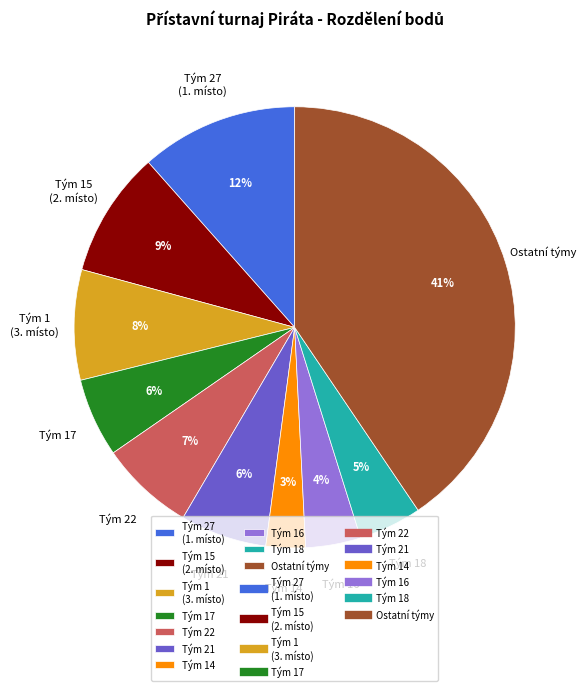

Between Tým 21 and Tým 16, which is larger?

Tým 21